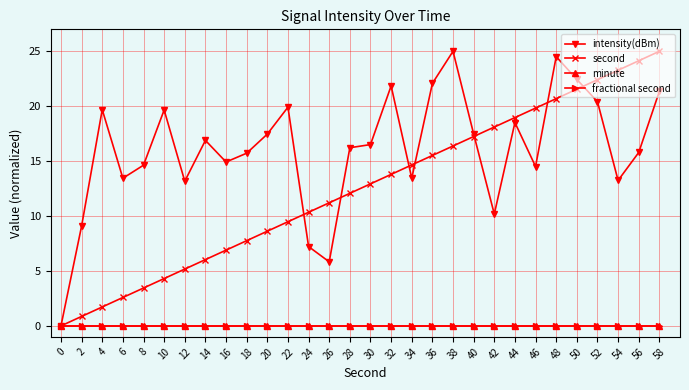

Is it true that fractional second equals 0.0 at 12?

True